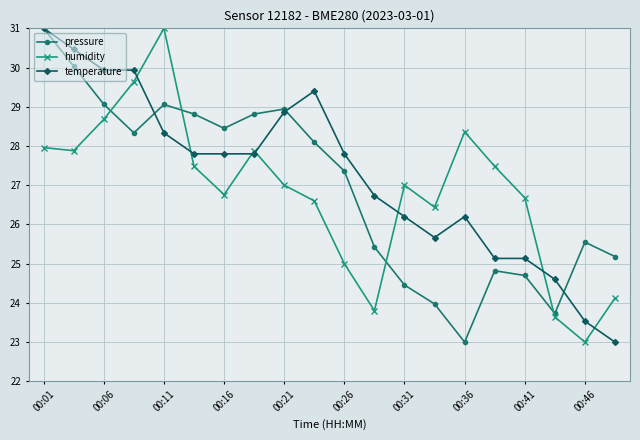

True or false: pressure has more than 1 points higher than both neighbors.

True